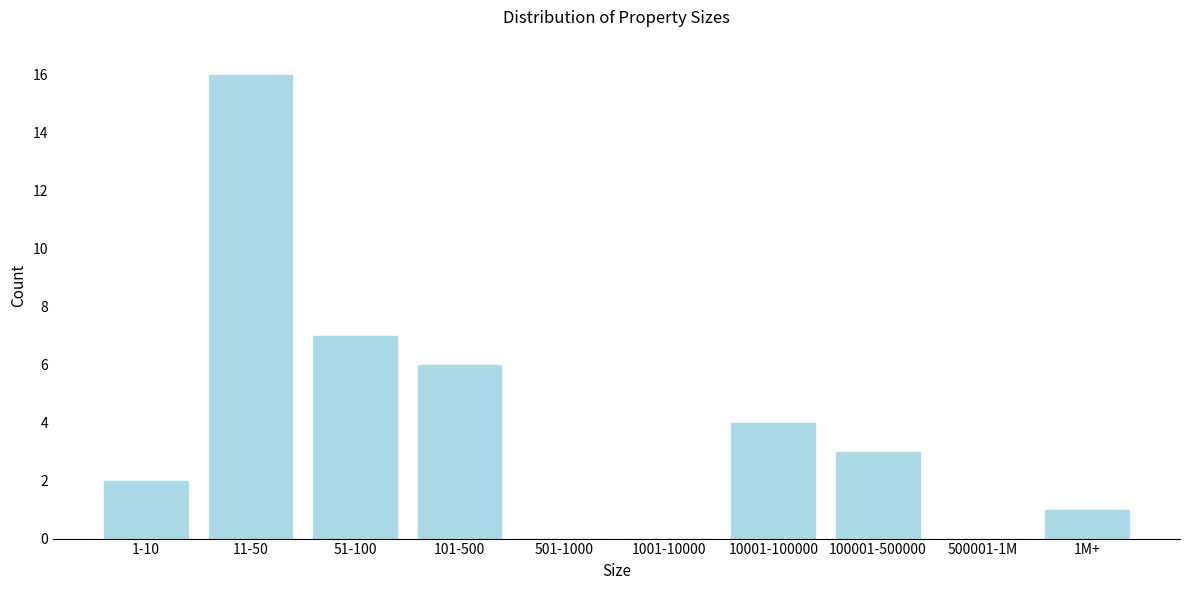

Reading right to left, what are all the values shown in this chart?

1M+=1	500001-1M=0	100001-500000=3	10001-100000=4	1001-10000=0	501-1000=0	101-500=6	51-100=7	11-50=16	1-10=2